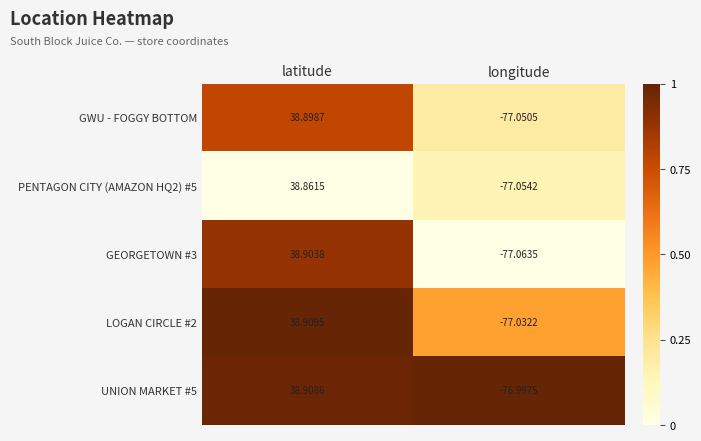

Which series has the largest total across all categories?

UNION MARKET #5